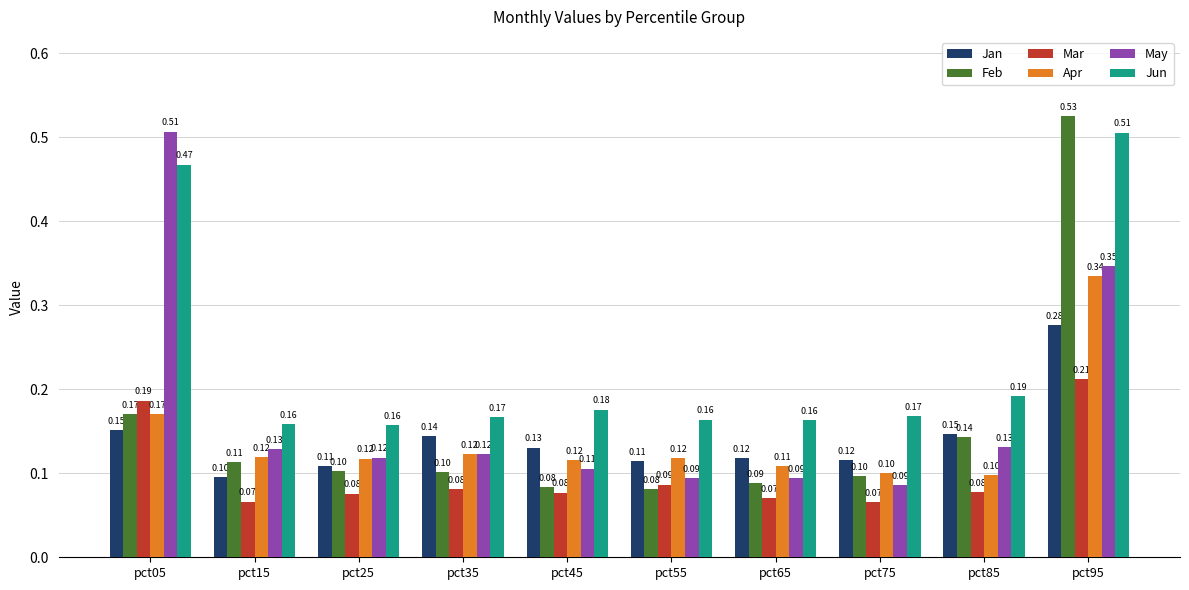

Which series has the largest total across all categories?

Jun